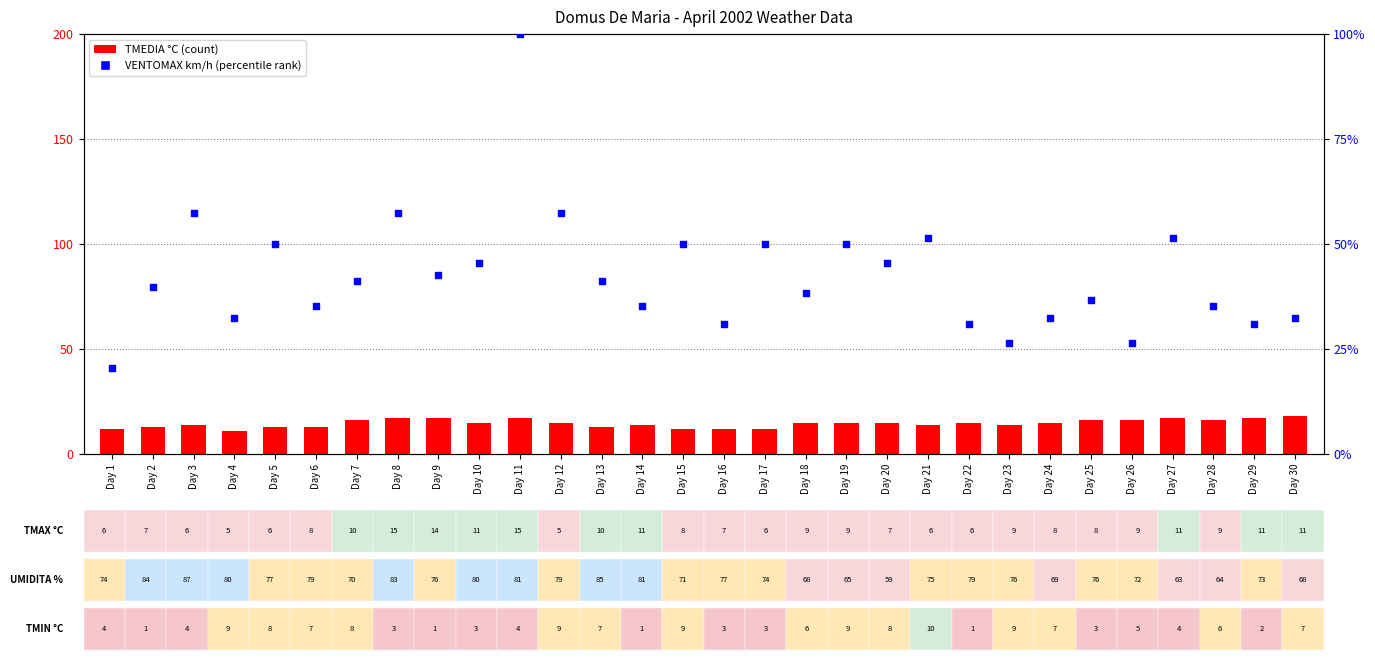

Which series has the largest total across all categories?

VENTOMAX km/h (% rank)